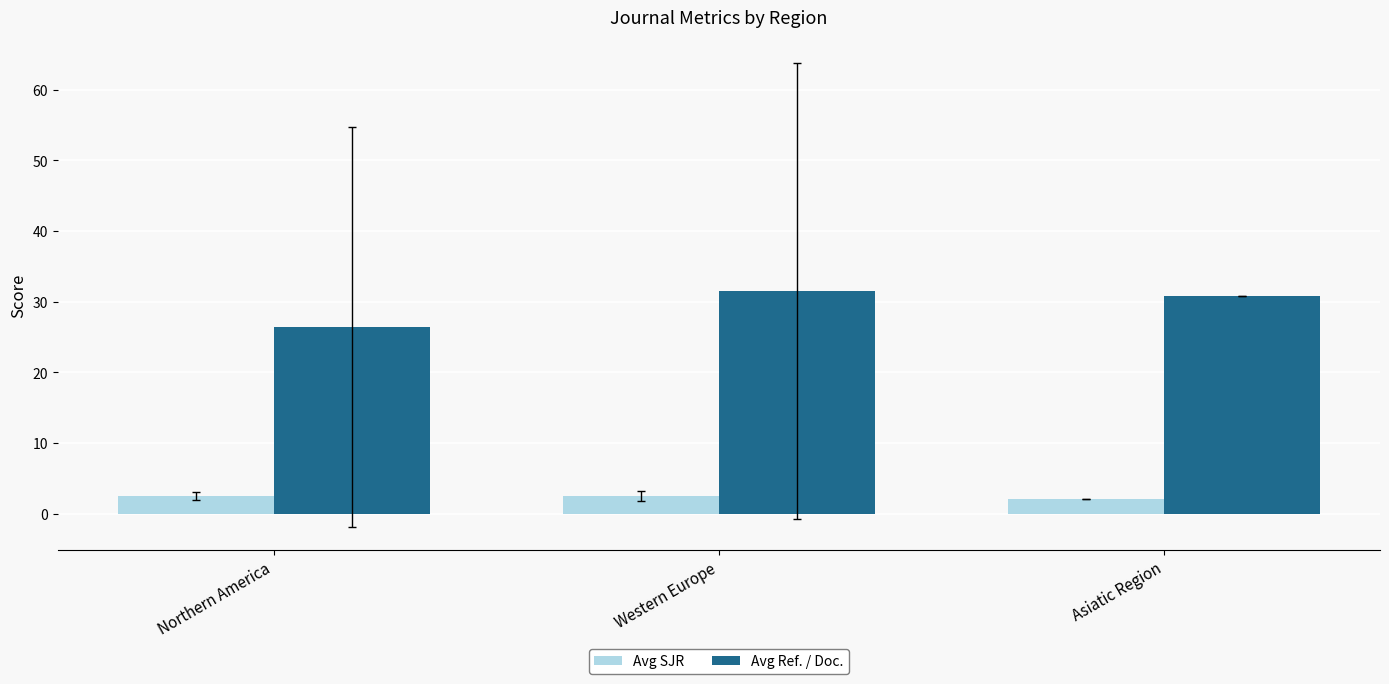

The Avg SJR series shows 2.0 at Asiatic Region. True or false?

True